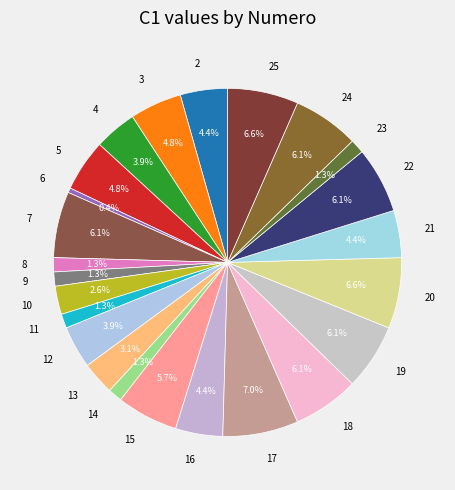

Between 8 and 24, which is larger?

24